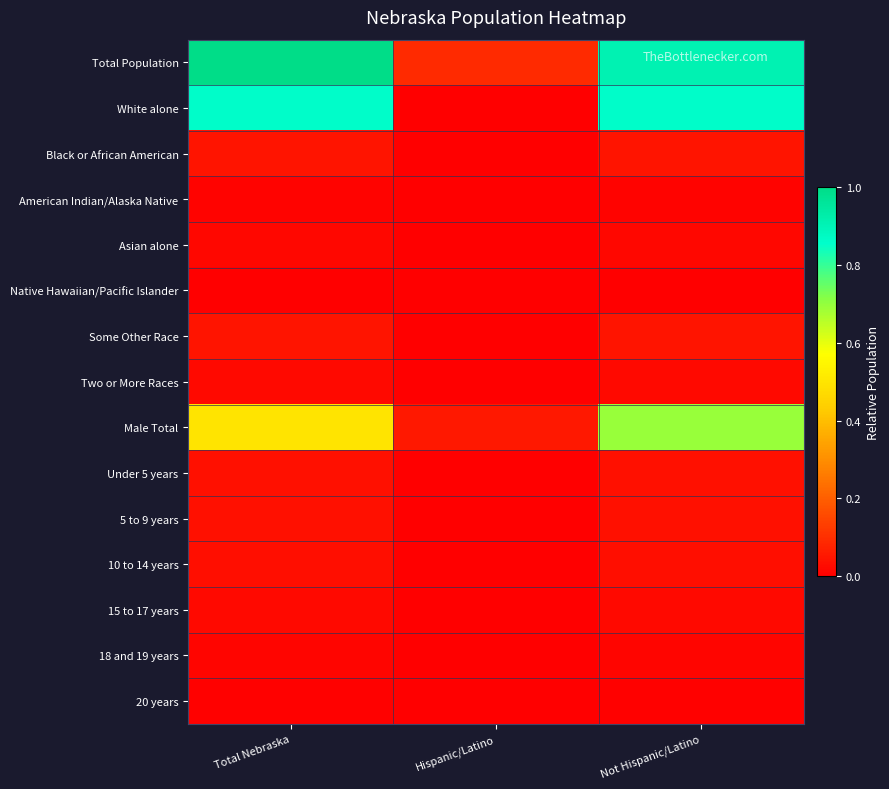

Rank the series by their maximum value, from highest to lowest.

Total Population, White alone, Male Total, Black or African American, Some Other Race, Under 5 years, 5 to 9 years, 10 to 14 years, Two or More Races, 15 to 17 years, Asian alone, 18 and 19 years, American Indian/Alaska Native, 20 years, Native Hawaiian/Pacific Islander